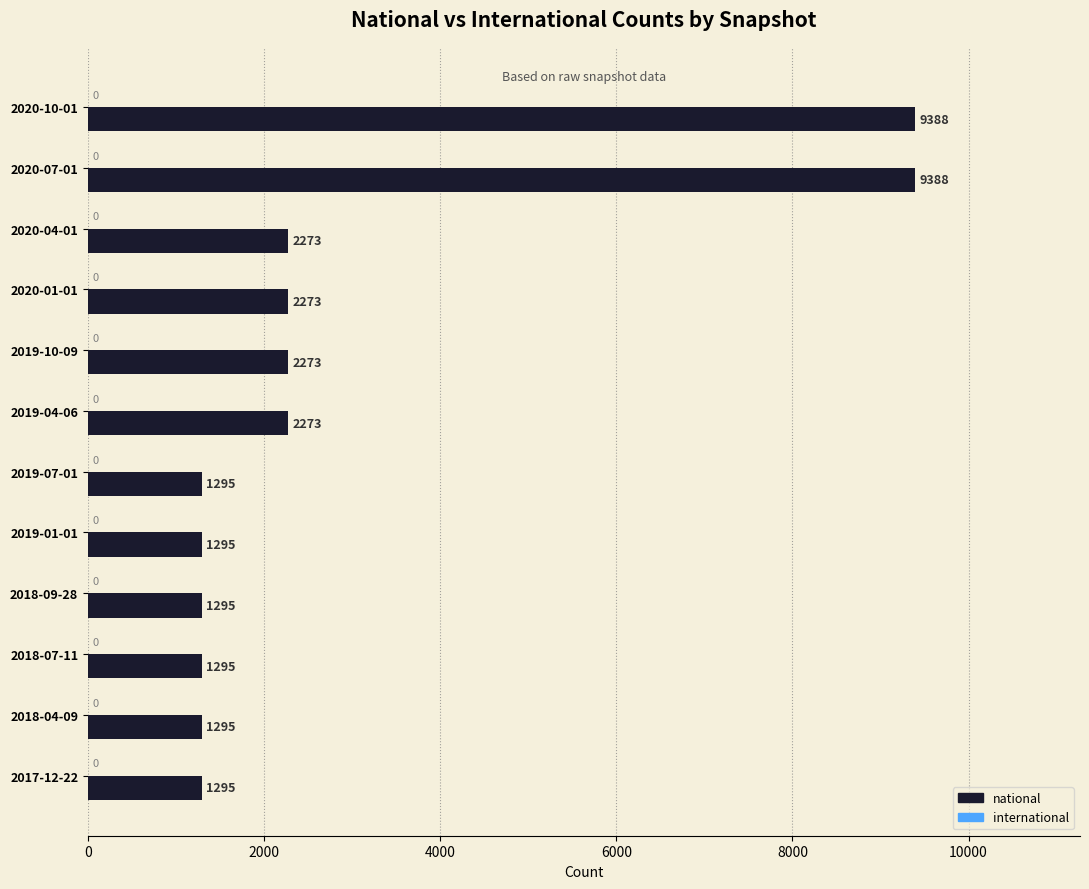

What value does the data have at 2018-07-11?

1295